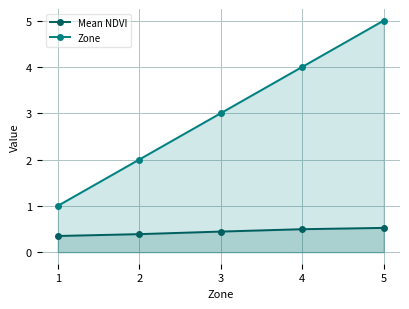

What is the greatest value displayed?

5.0